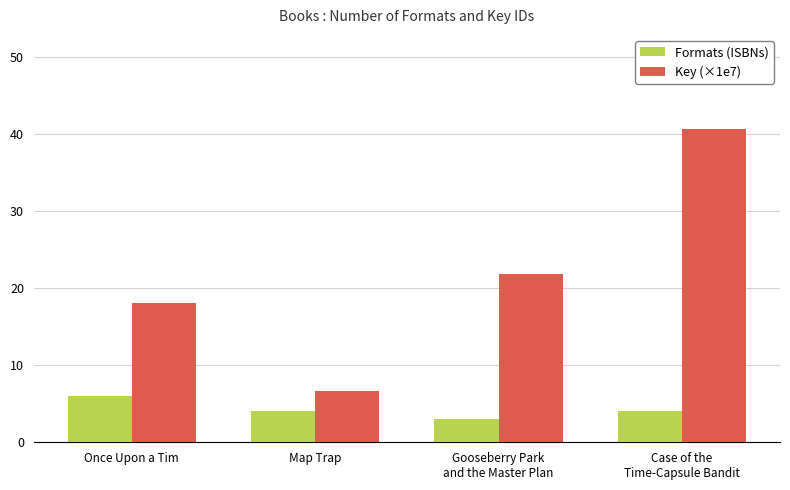

List the series in order of their overall mean, lowest first.

Formats (ISBNs), Key (×1e7)